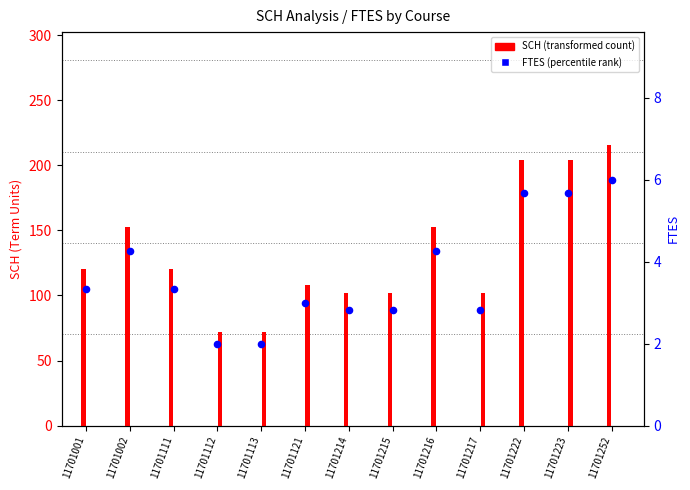

Which series contains the highest Y value?

SCH Term1